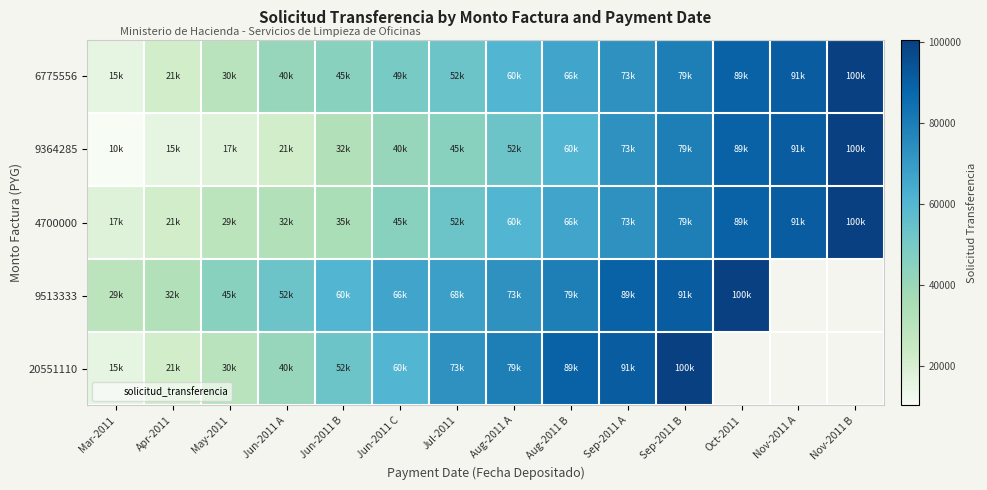

The 20551110 series shows 89443.0 at Aug-2011 B. True or false?

True